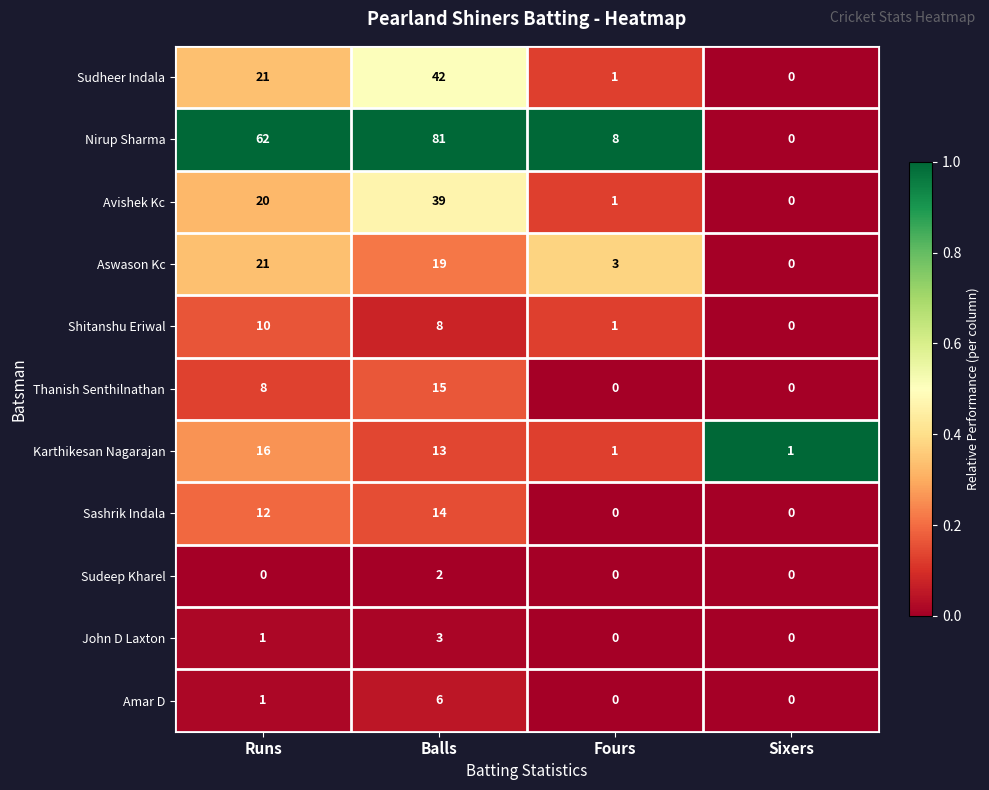

Which label corresponds to the largest value in the chart?

Balls